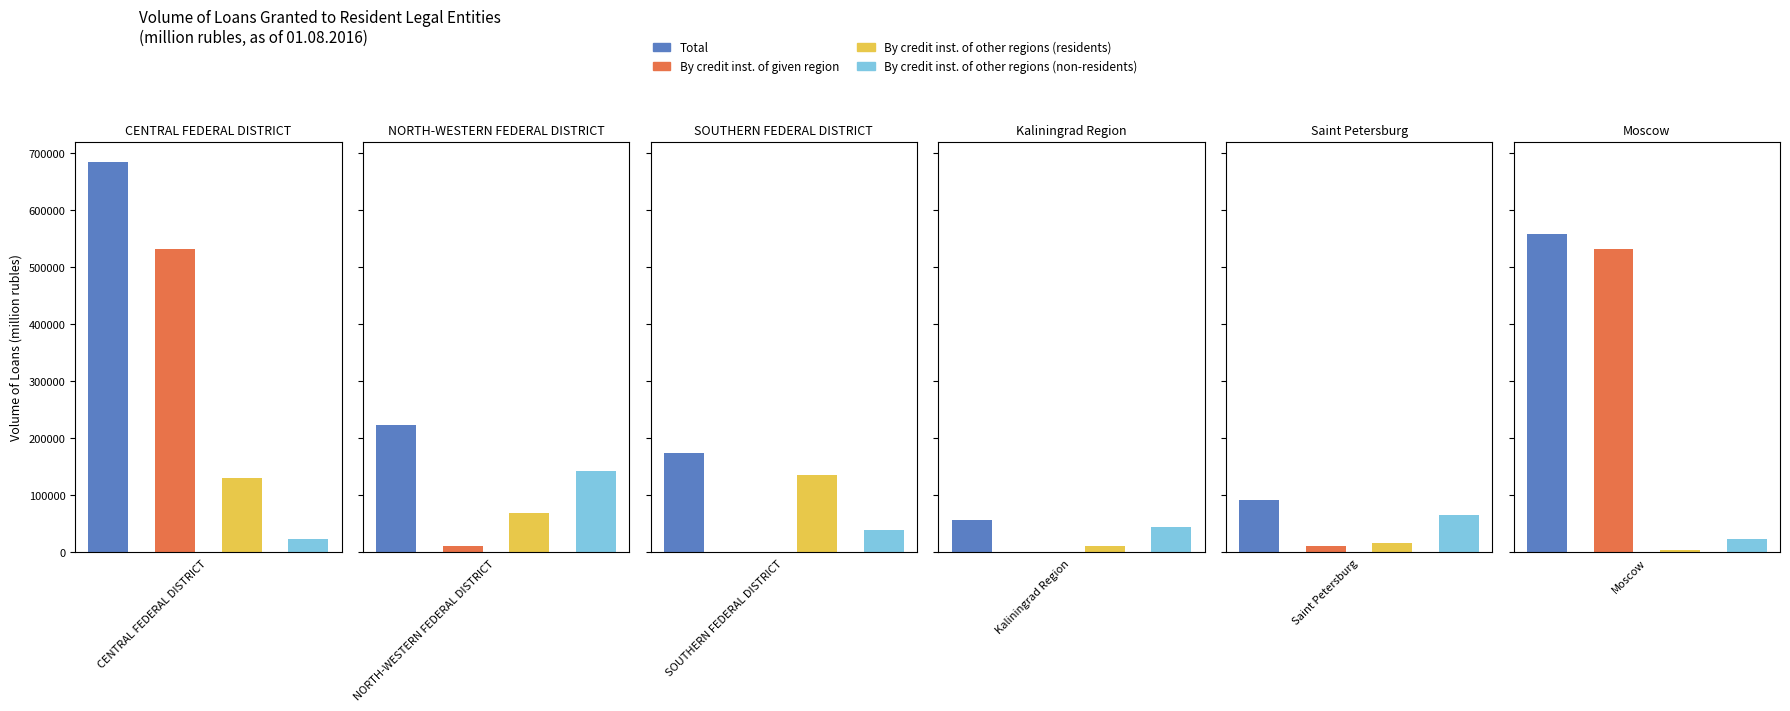

What is the difference between the maximum and minimum values in the Total series?

628359